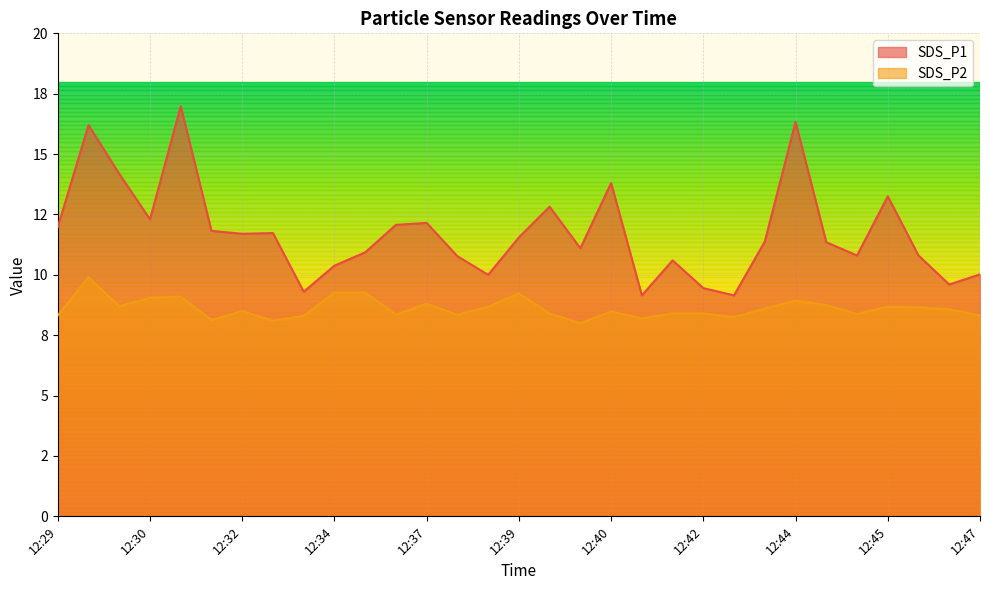

Which series has the largest total across all categories?

SDS_P1